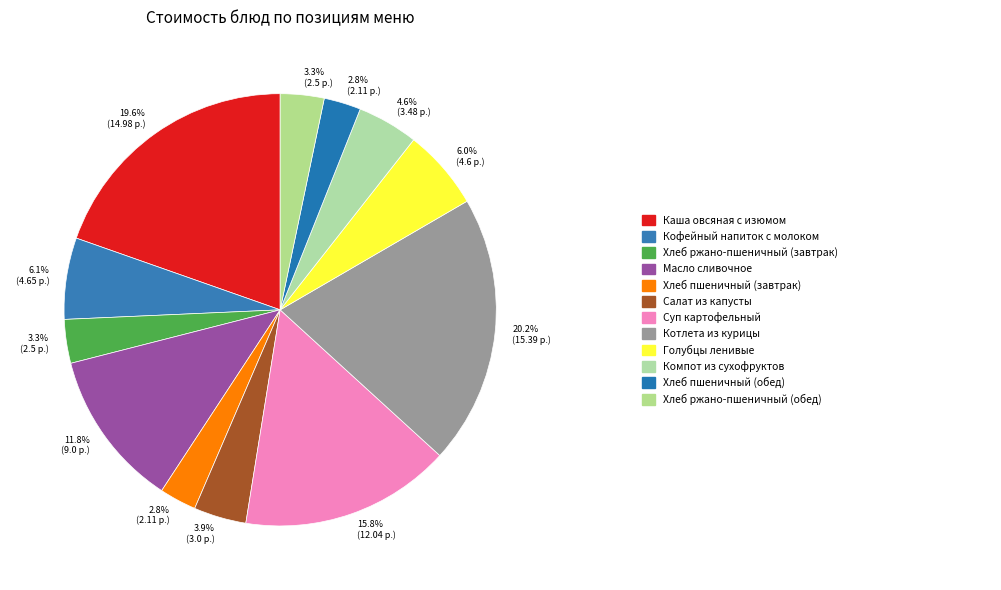

How many segments does this pie chart have?

12